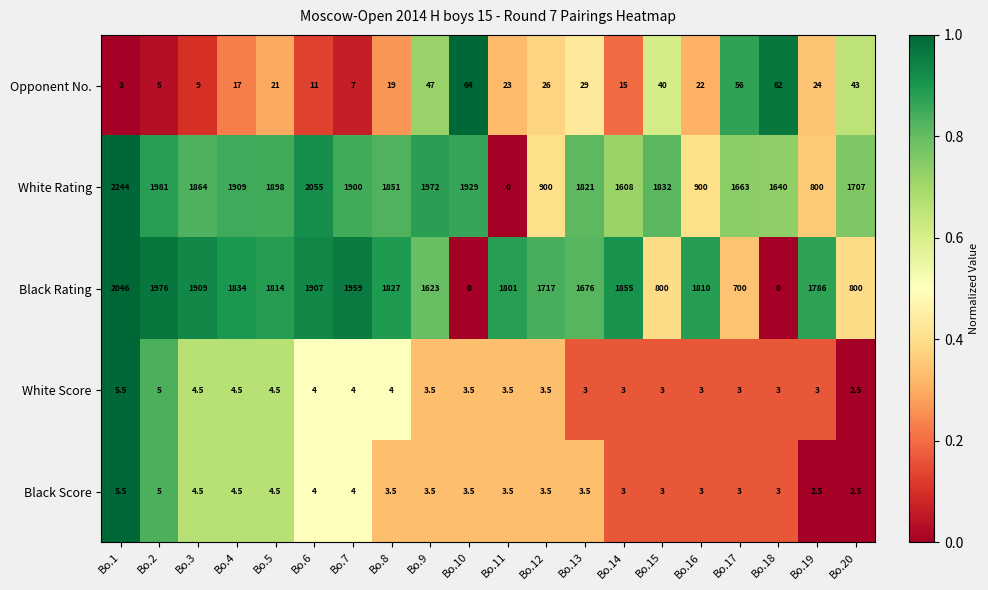

At which label does Opponent No. reach its peak?

Bo.10